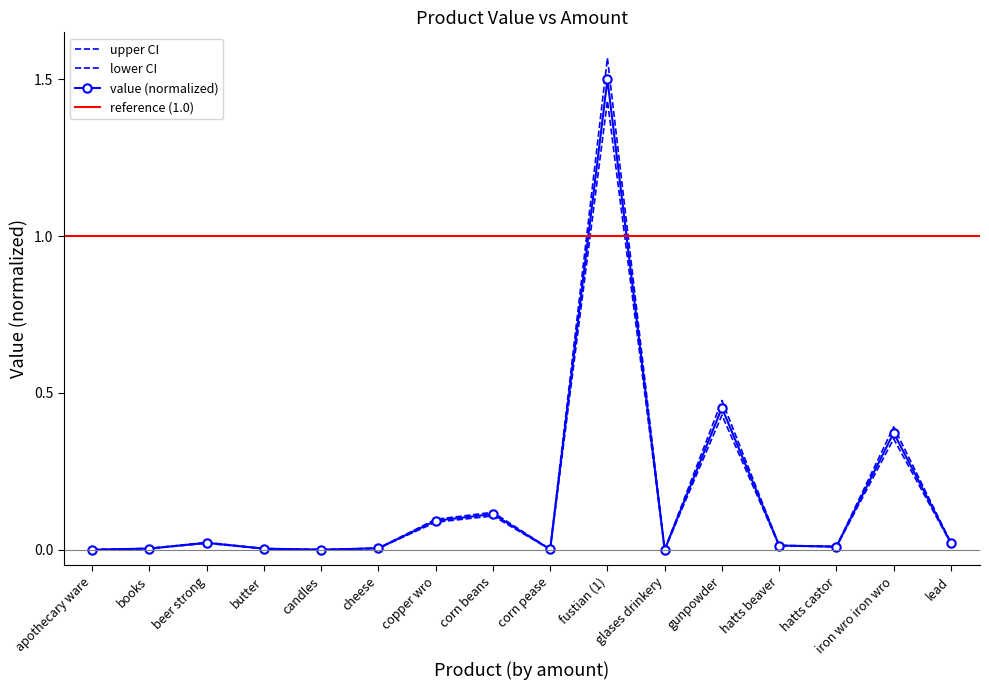

Reading left to right, list all the values displayed in this chart.

value: 0.0	0.0	0.0	0.0	0.0	0.0	0.1	0.1	0.0	1.5	0.0	0.5	0.0	0.0	0.4	0.0
value_upper: 0.0	0.0	0.0	0.0	0.0	0.0	0.1	0.1	0.0	1.6	0.0	0.5	0.0	0.0	0.4	0.0
value_lower: 0.0	0.0	0.0	0.0	0.0	0.0	0.1	0.1	0.0	1.4	0.0	0.4	0.0	0.0	0.4	0.0